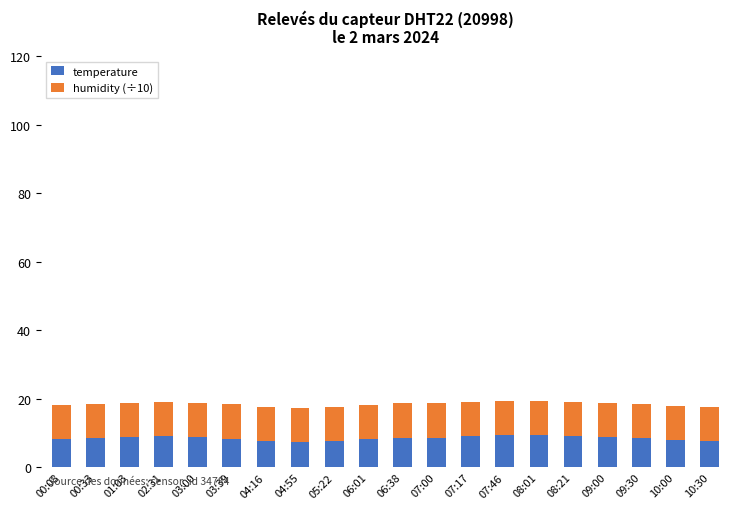

What is the total value across all series at 07:17?

19.0